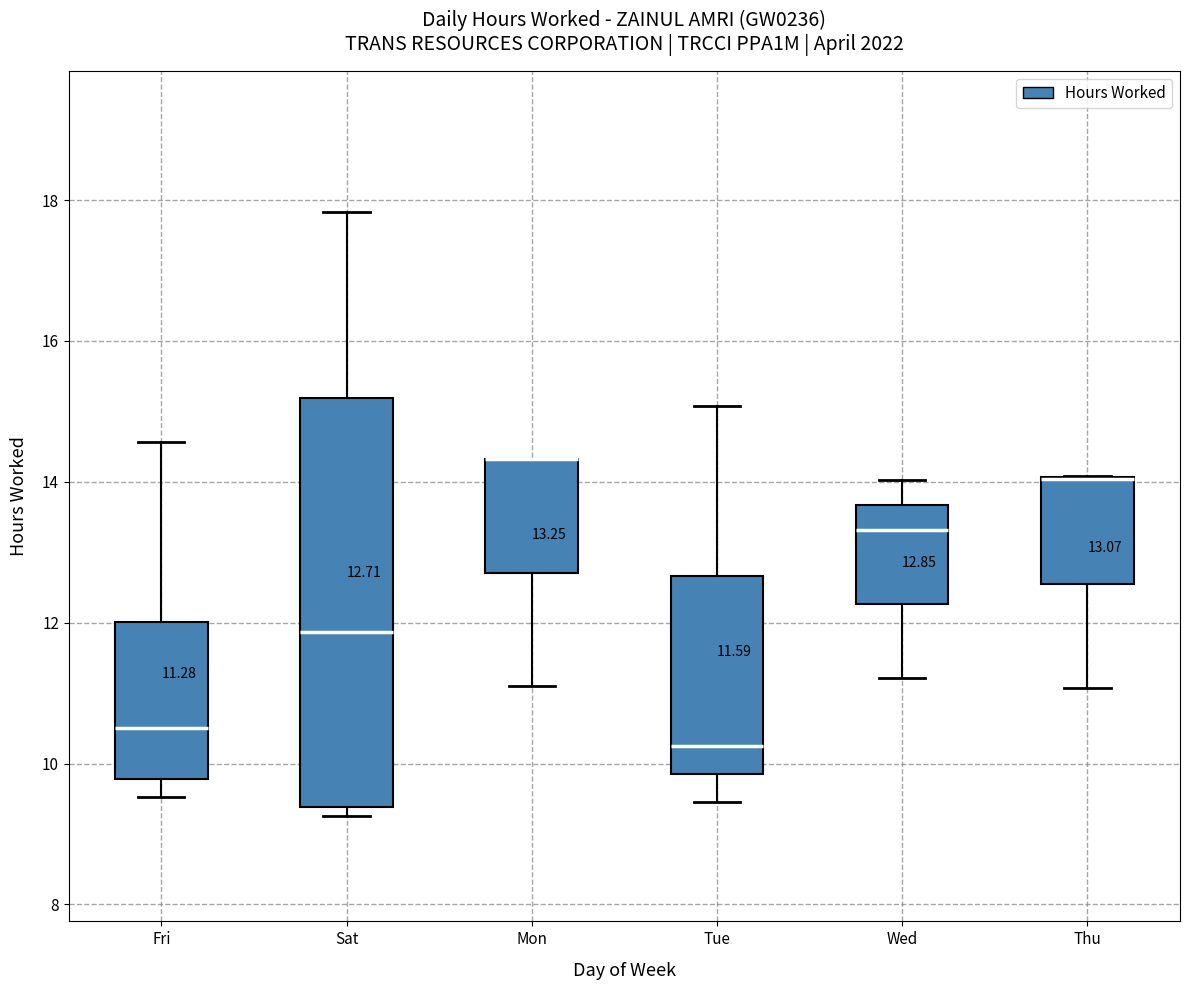

Comparing the boxes themselves (not the whiskers), which one is the tallest?

Sat